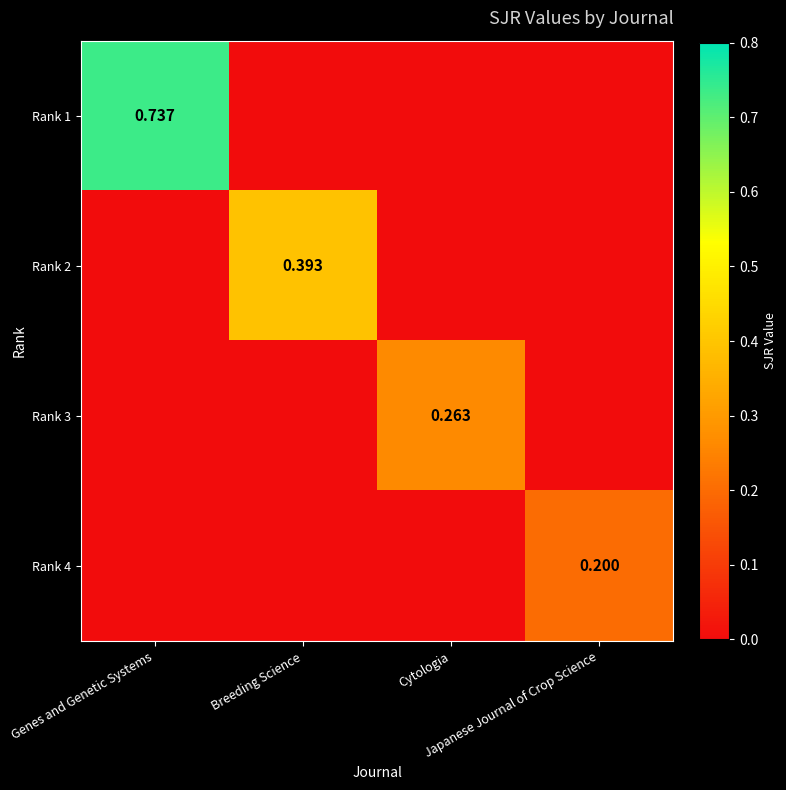

Count the number of data series in this chart.

4